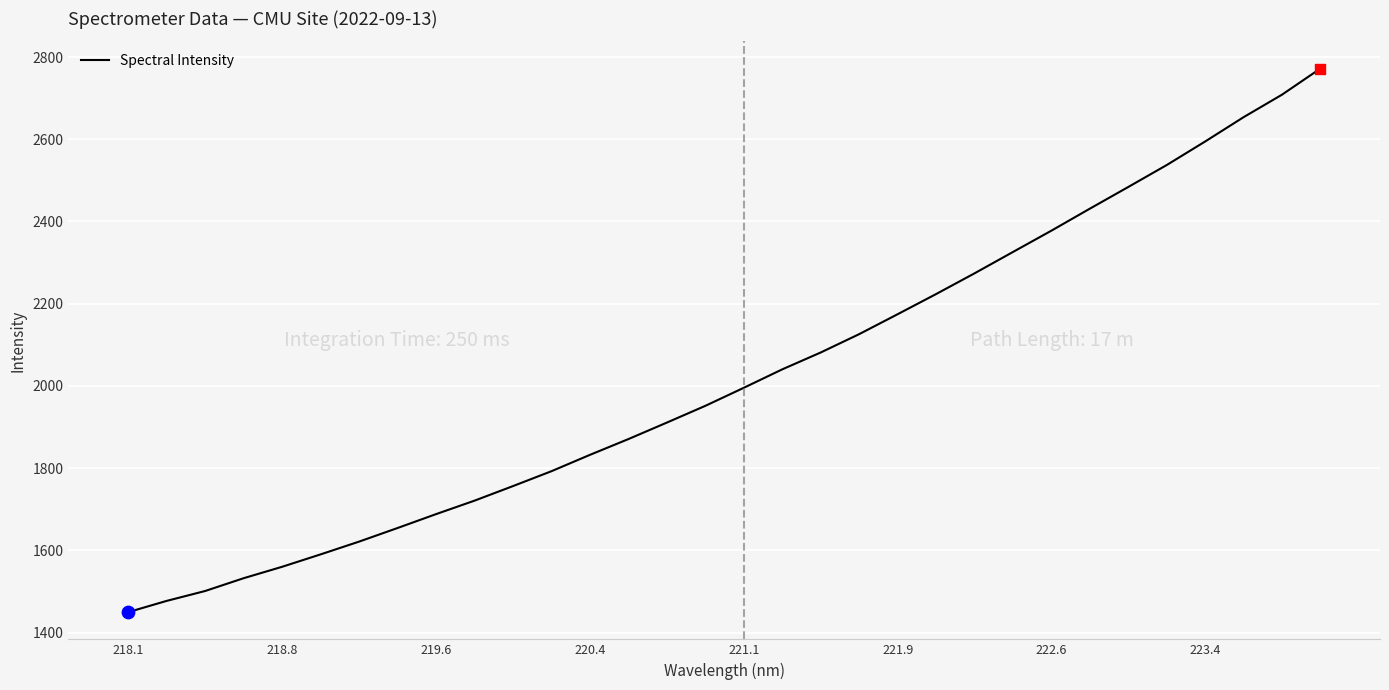

What is the difference between the maximum and minimum values?

1322.3